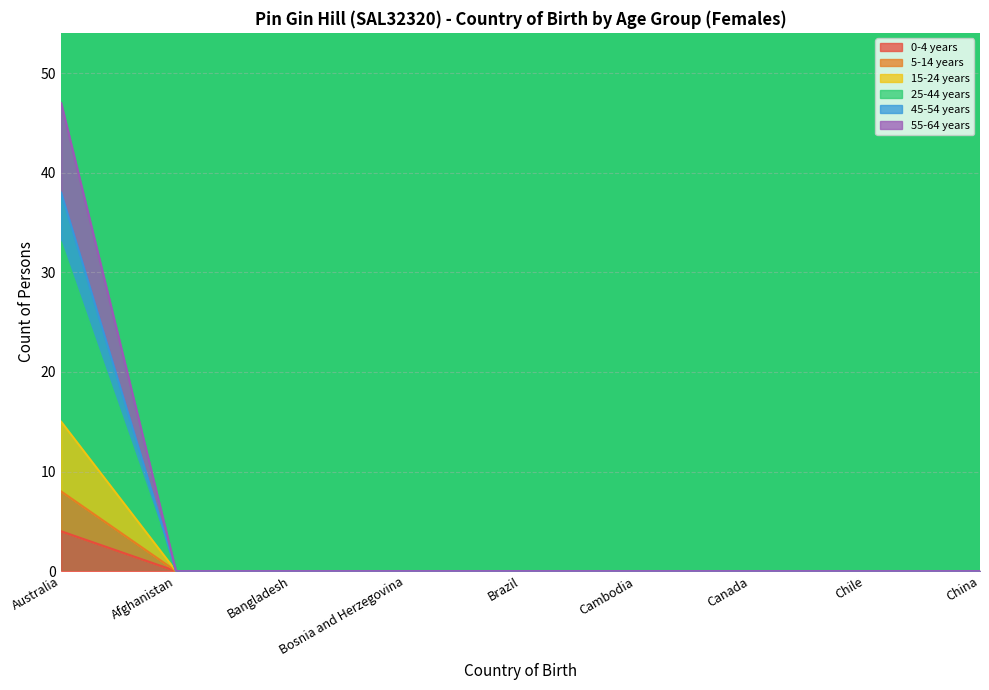

At how many categories does at least one series exceed 39?

1